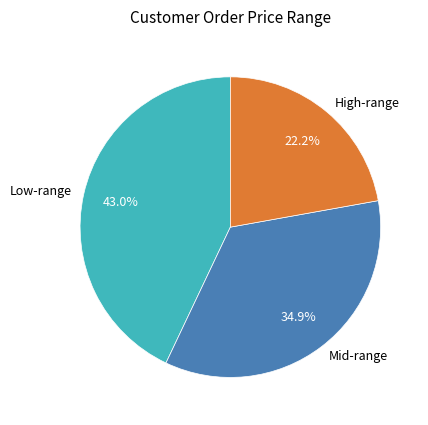

Does any single category account for the majority?

No